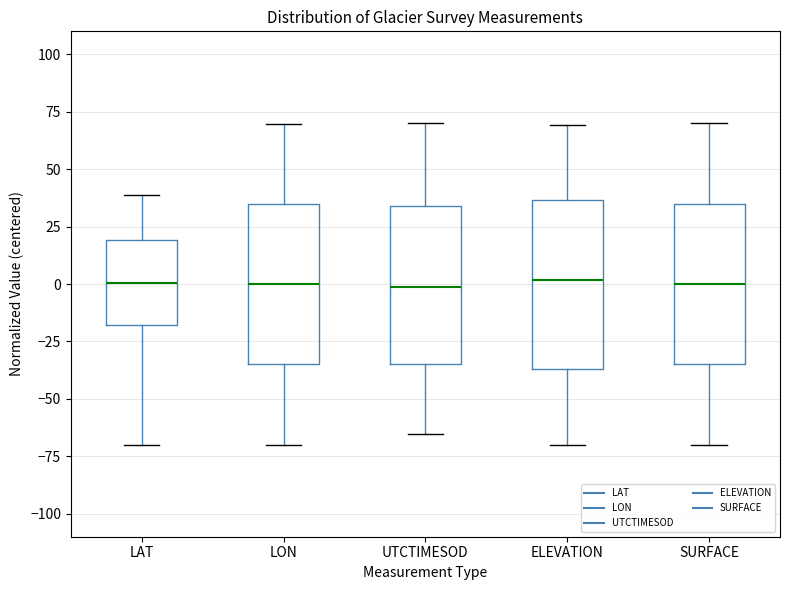

Where does the upper whisker of the box for ELEVATION end on the y-axis? The values are not printed on the chart, so give them approximately, as read against the axis.

70